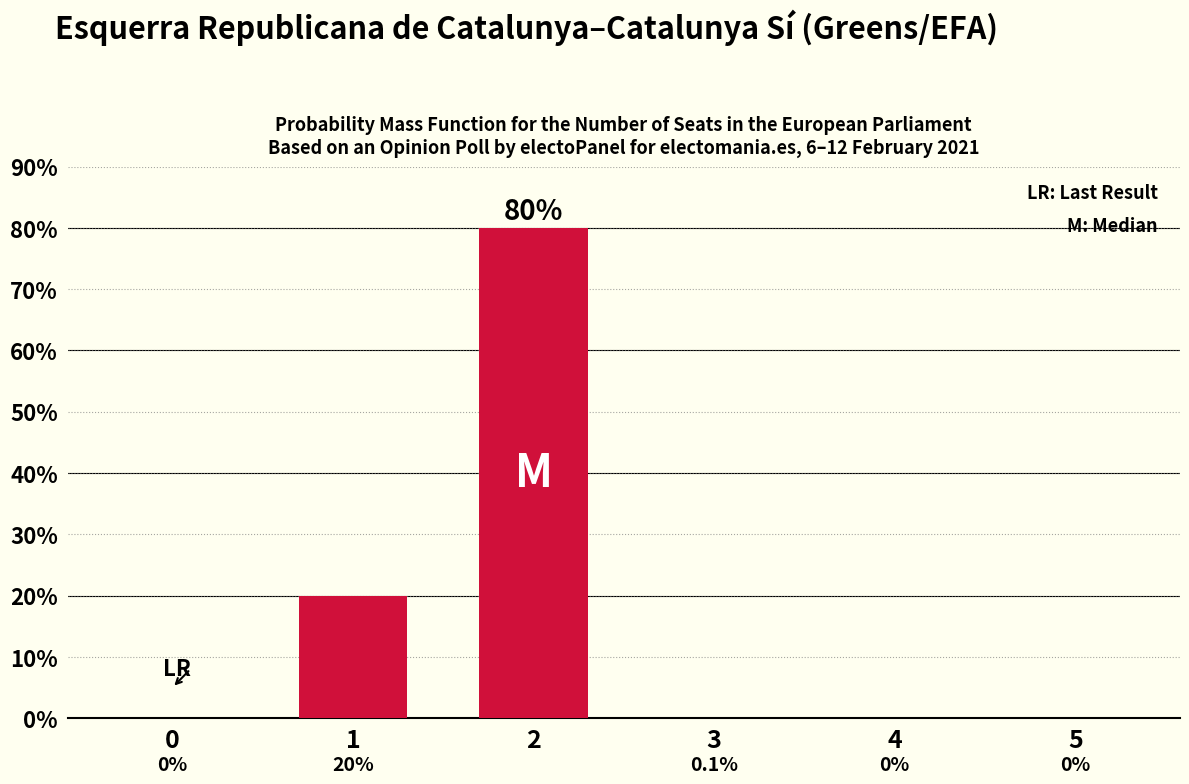

At which label is the value closest to 40?

1